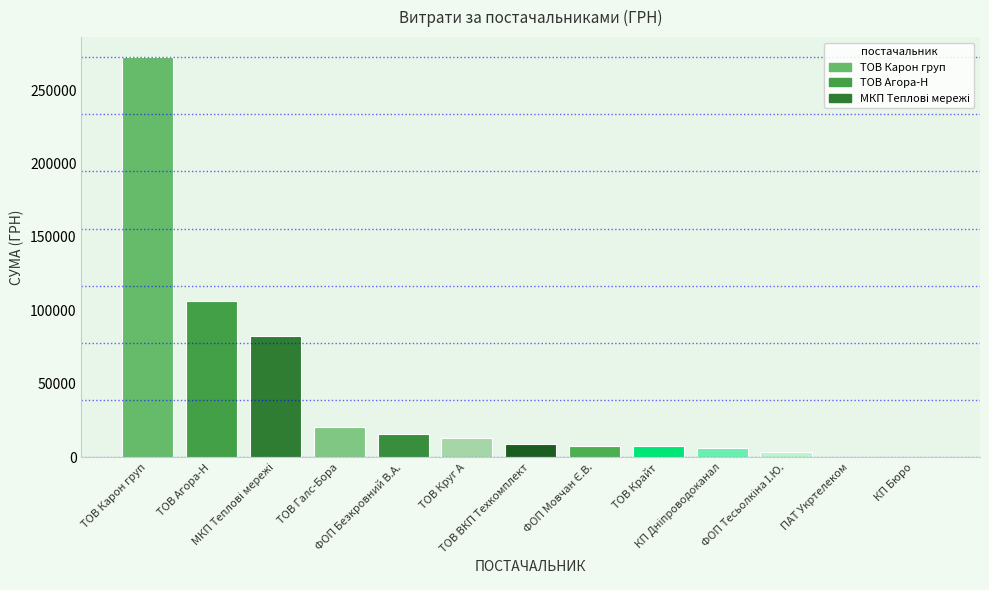

What is the sum of all values?

546117.1